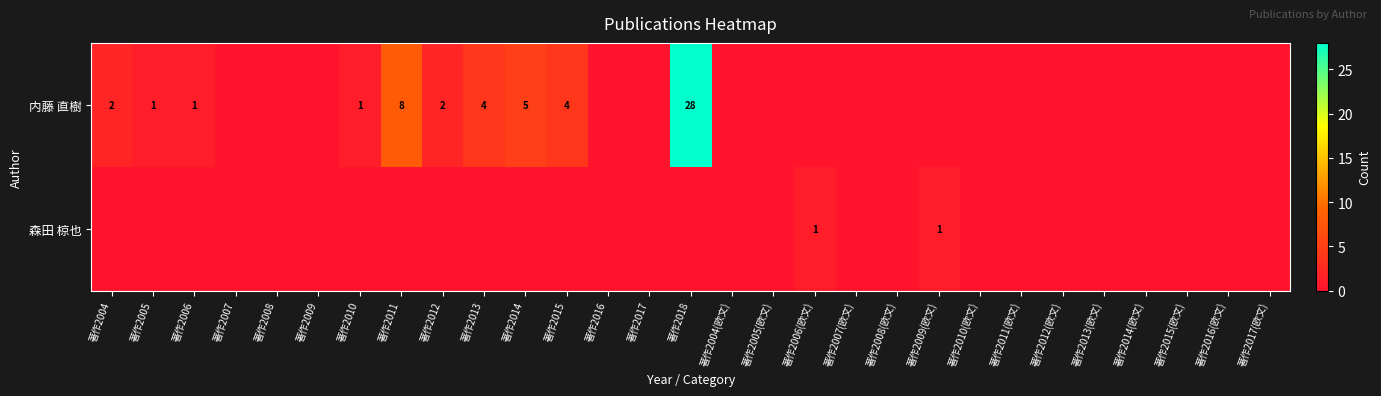

At which label is 森田 椋也 closest to 0?

著作2004